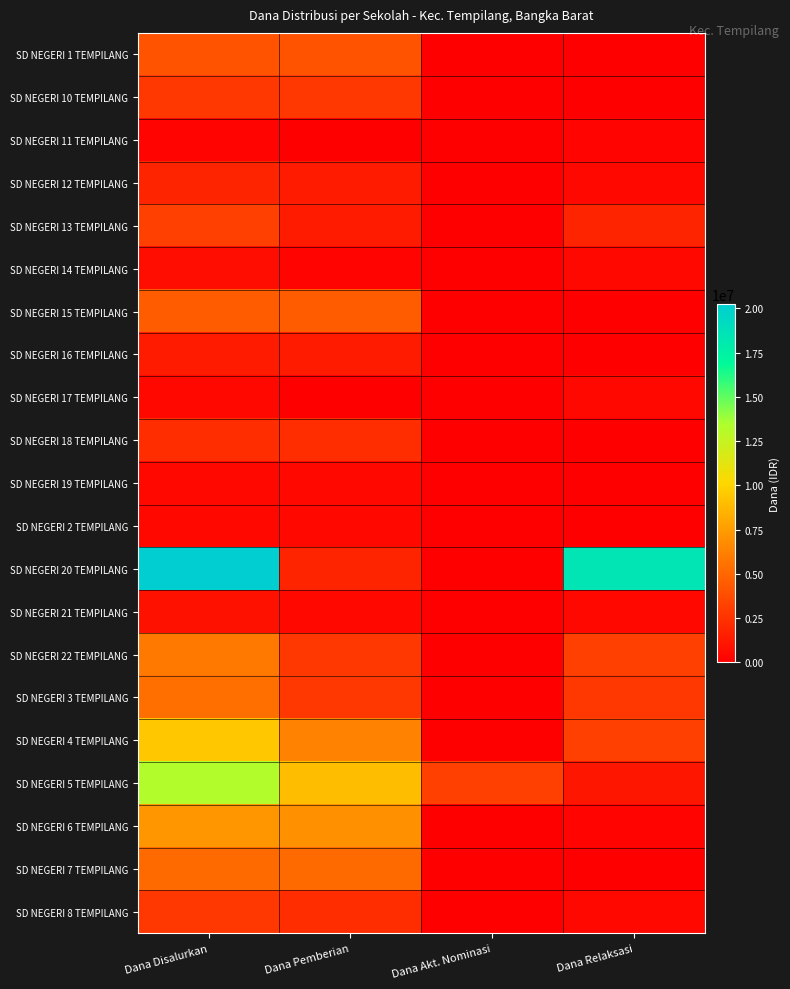

At how many categories does at least one series exceed 4248713?

3